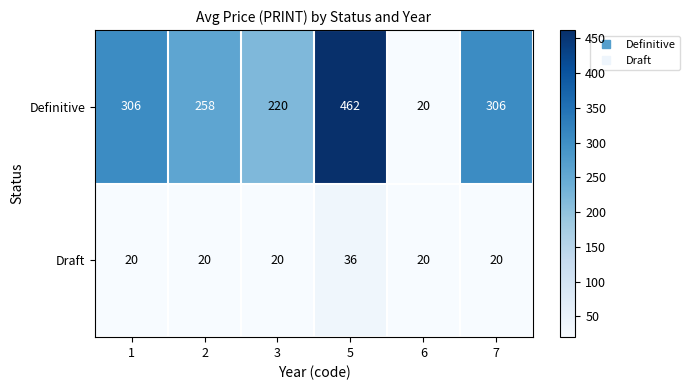

Reading left to right, what are all the values shown in this chart?

Definitive: 306	258	220	462	20	306
Draft: 20	20	20	36	20	20